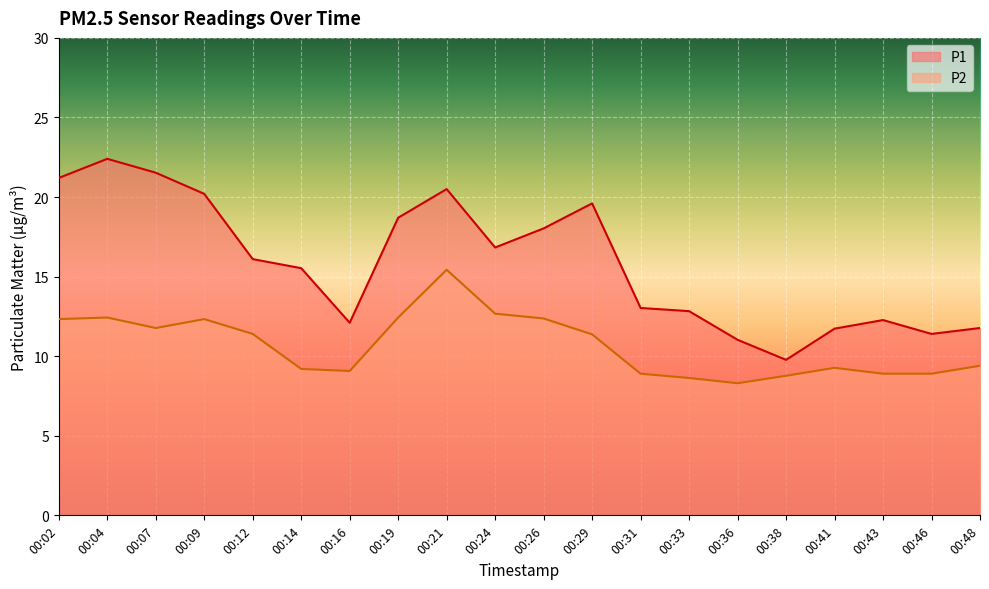

The value of P2 at 00:41 is 9.3. True or false?

True